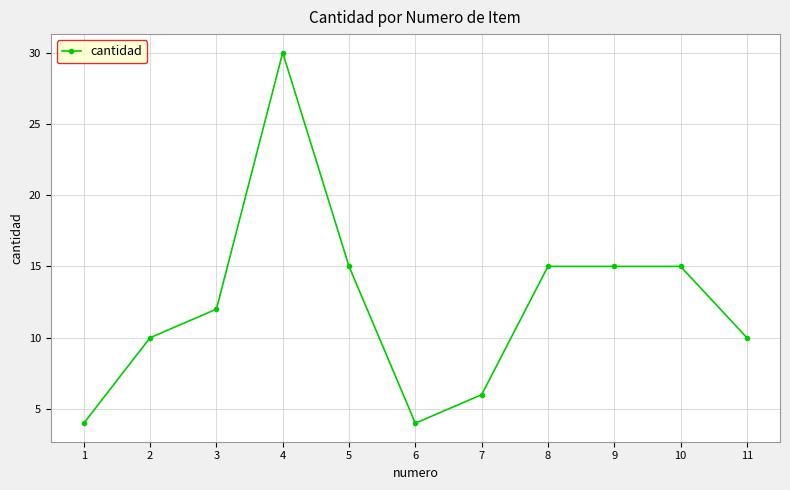

What value does the data have at 11?

10